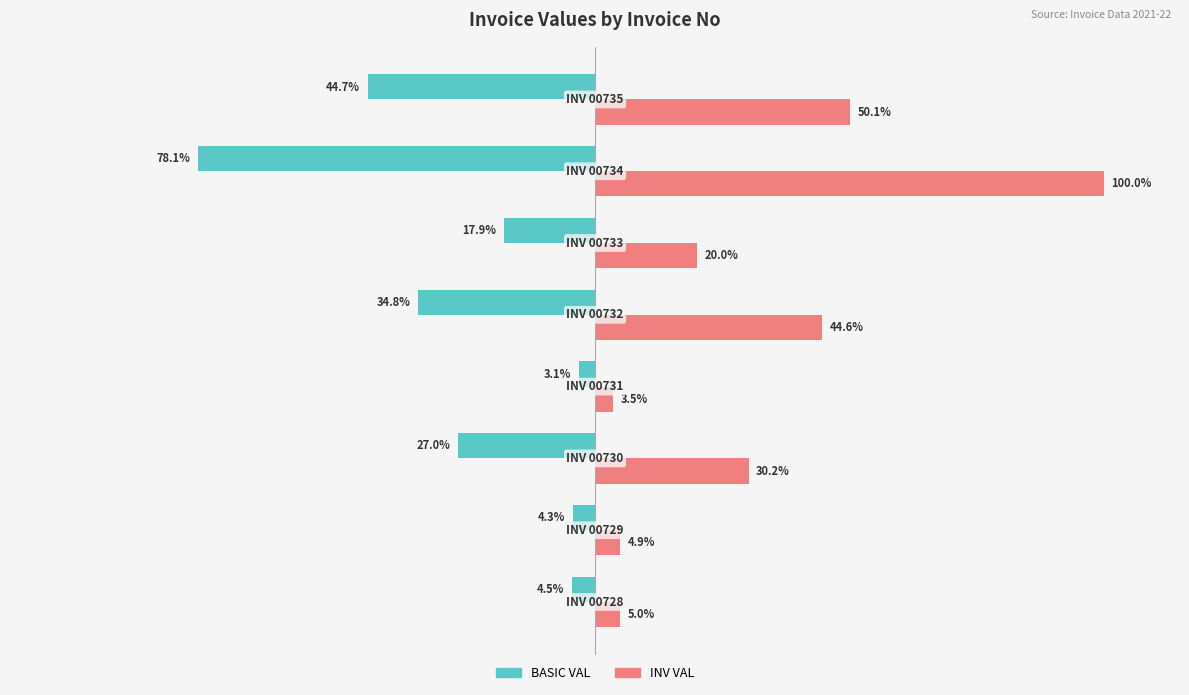

List the series in order of their peak value, lowest first.

BASIC VAL, INV VAL